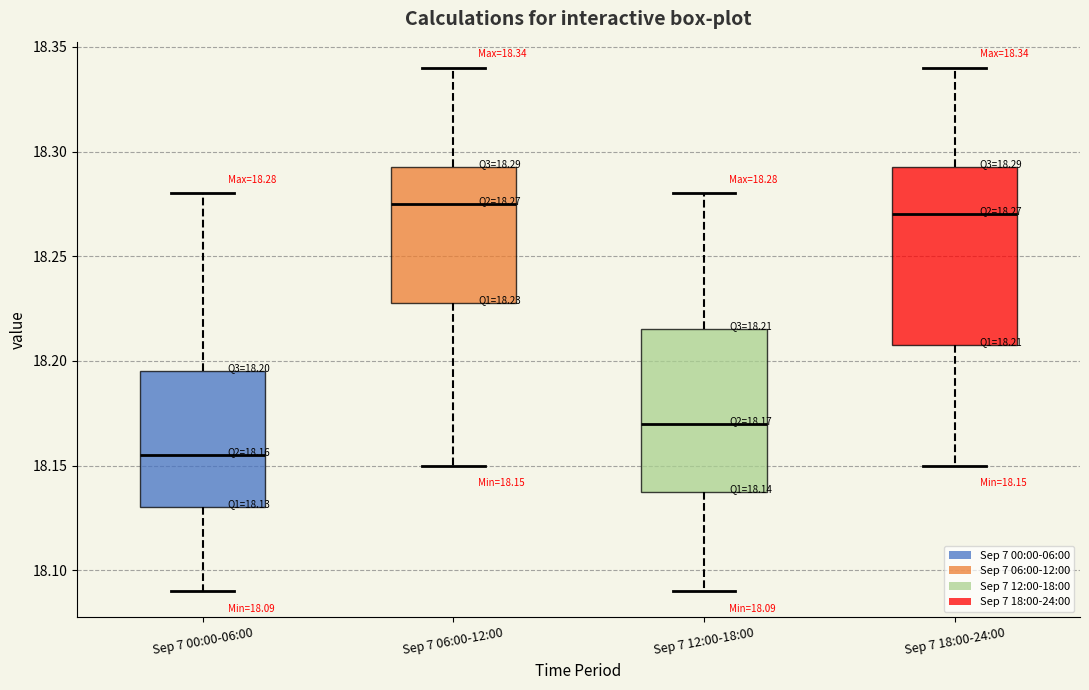

Comparing the boxes themselves (not the whiskers), which one is the tallest?

Sep 7 18:00-24:00